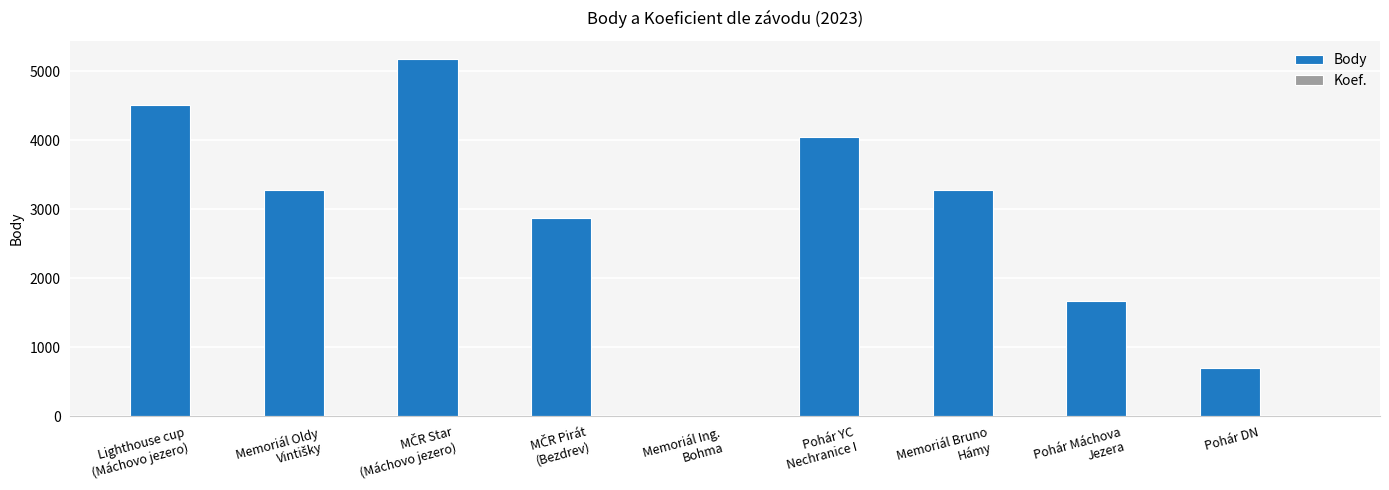

What is the maximum value shown in the chart?

5184